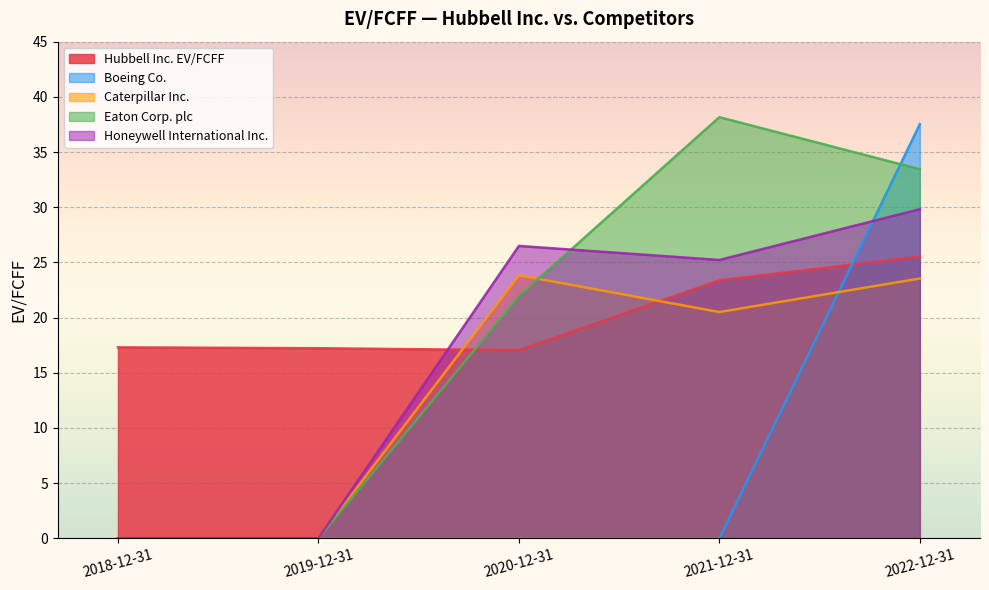

How many interior local peaks does the Honeywell International Inc. series have?

1